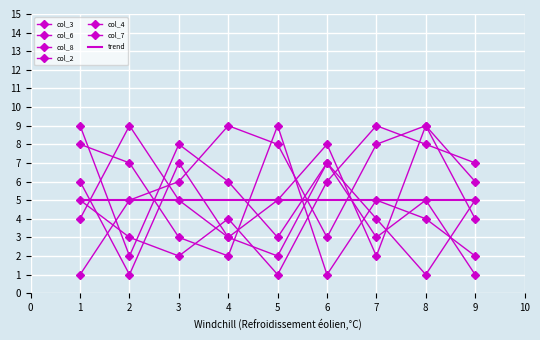

How many values in the col_2 series are below 5?

4